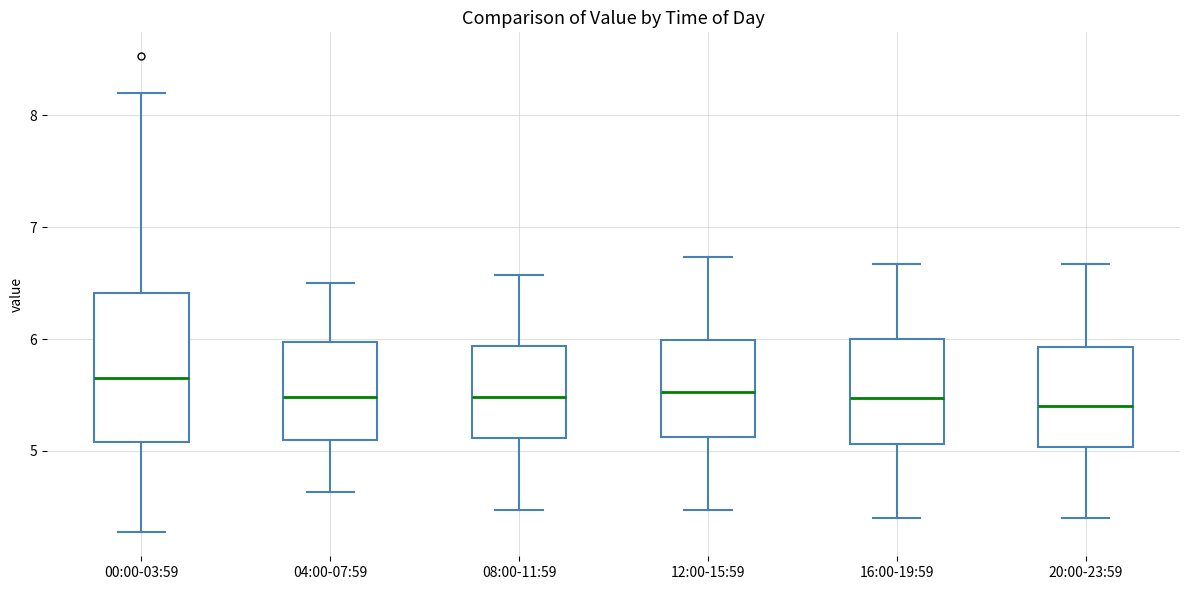

Reading left to right, read every box against the y-axis: the position of its median line, the range the box covers, and the ends of its whiskers. The values are not printed on the chart, so give them approximately, as read against the axis.

00:00-03:59: median 5.7, box 5.1 to 6.4, whiskers 4.3 to 8.2
04:00-07:59: median 5.5, box 5.1 to 6.0, whiskers 4.6 to 6.5
08:00-11:59: median 5.5, box 5.1 to 5.9, whiskers 4.5 to 6.6
12:00-15:59: median 5.5, box 5.1 to 6.0, whiskers 4.5 to 6.7
16:00-19:59: median 5.5, box 5.1 to 6.0, whiskers 4.4 to 6.7
20:00-23:59: median 5.4, box 5.0 to 5.9, whiskers 4.4 to 6.7